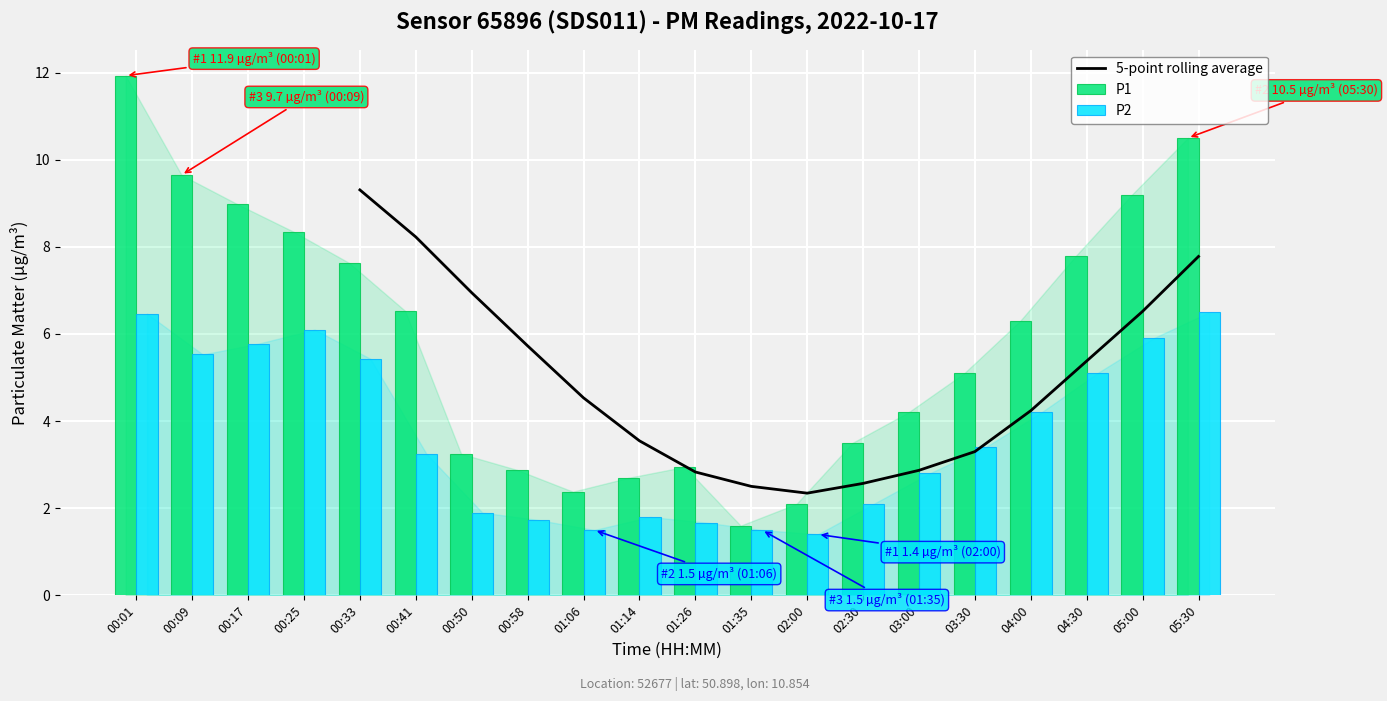

What is the label of the 7th bar from the left?

00:50